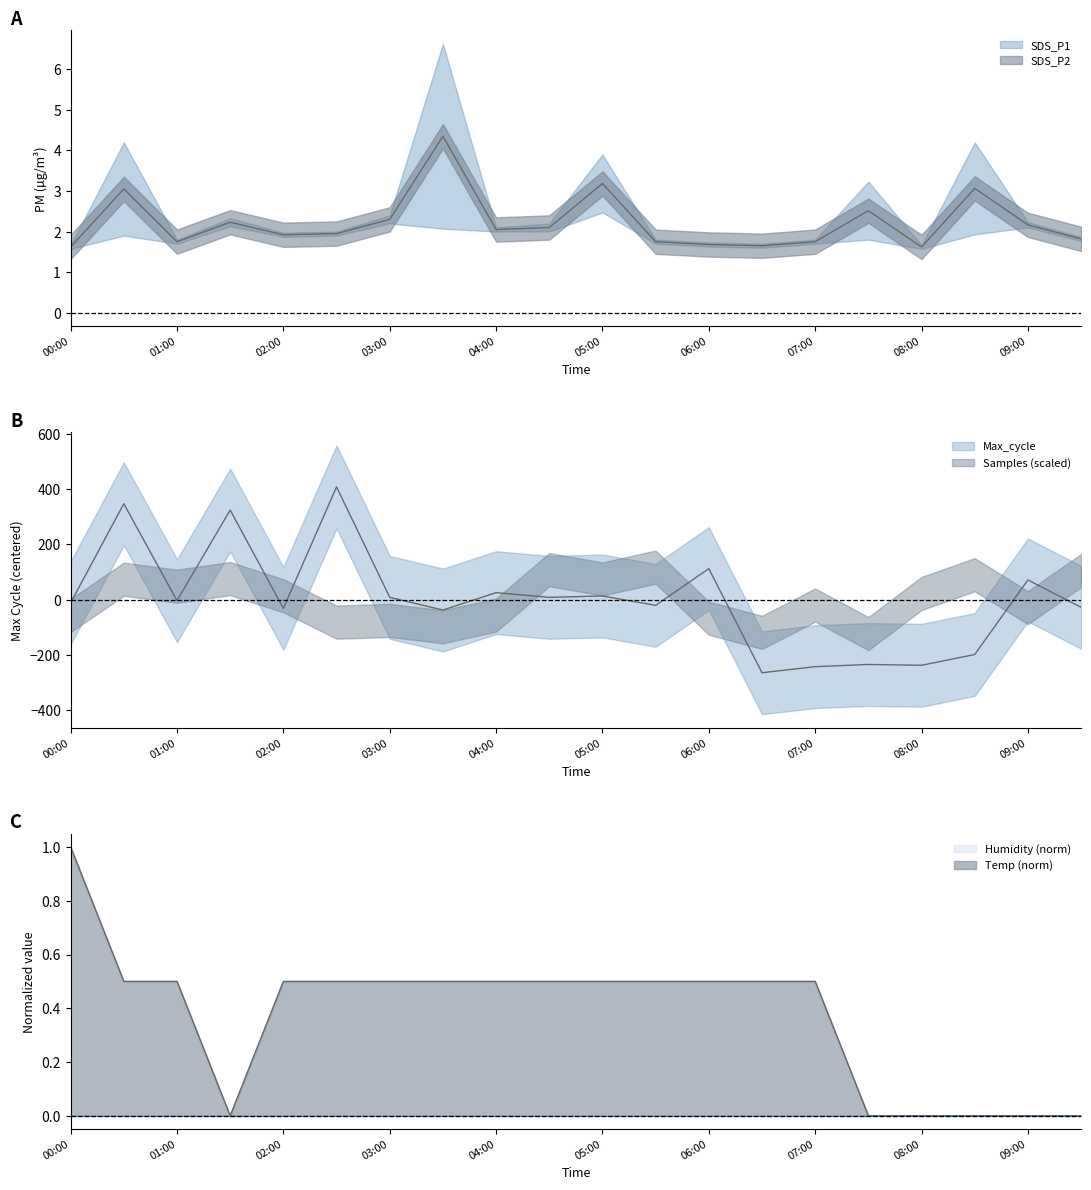

Which label corresponds to the largest value in the chart?

02:30